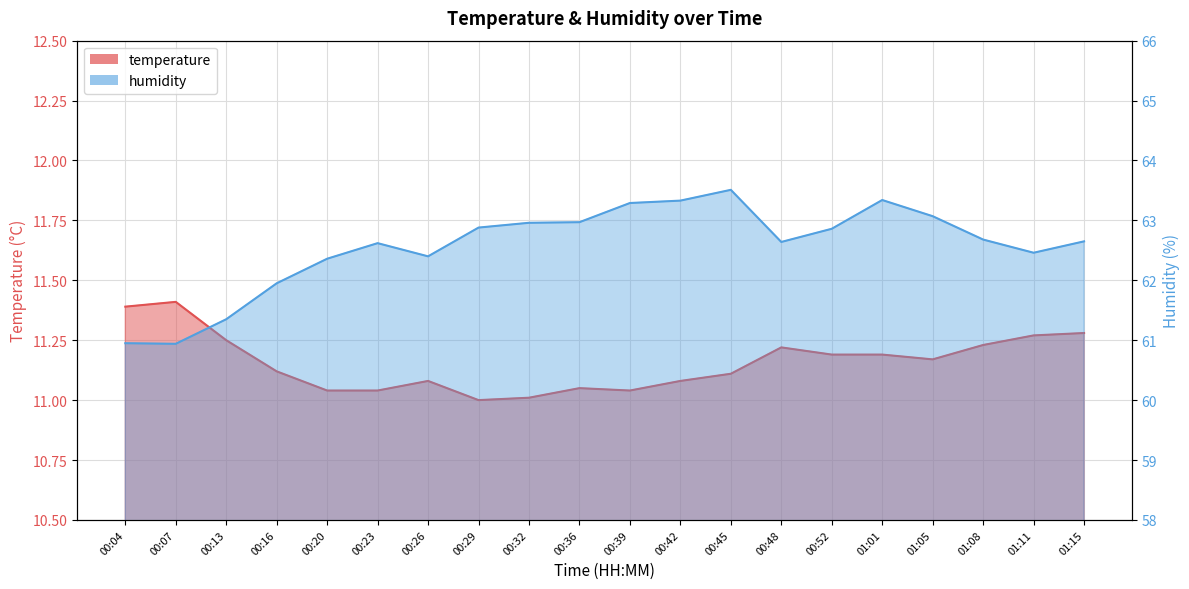

Where is the first local maximum for humidity?

00:23